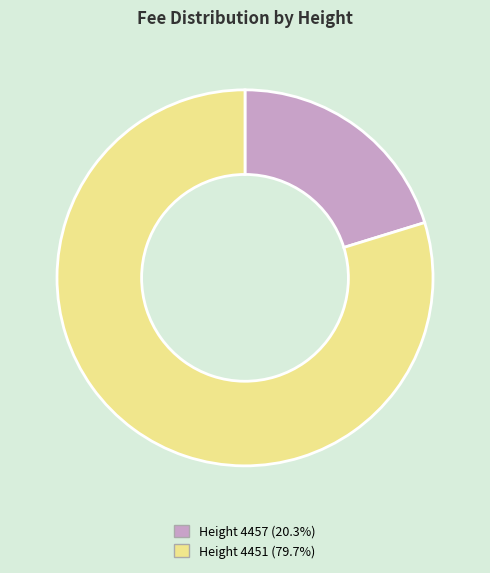

How many slices are in this pie chart?

2